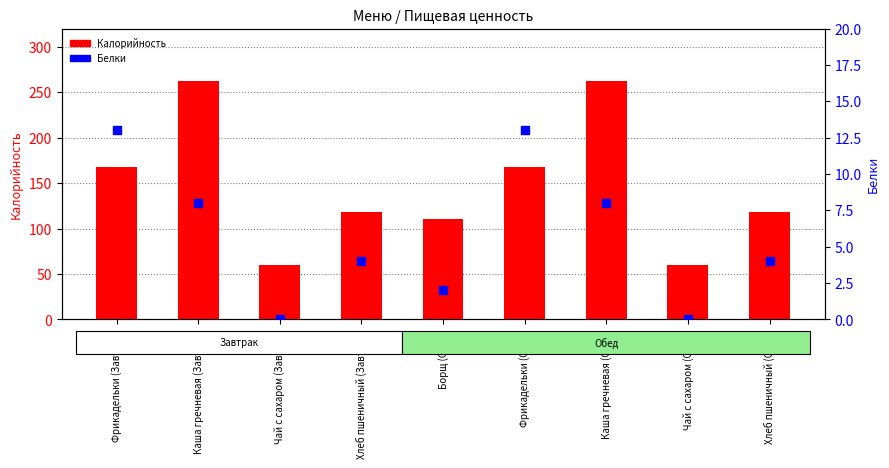

What is the total value across all series at Фрикадельки (Завтрак)?

181